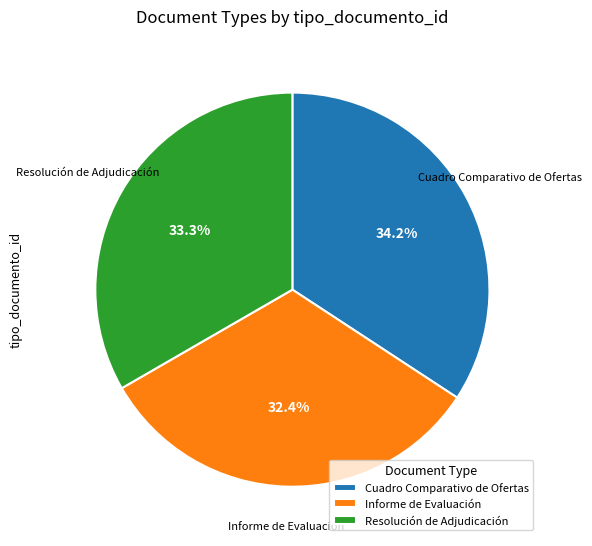

Rank the categories by value from highest to lowest.

Cuadro Comparativo de Ofertas, Resolución de Adjudicación, Informe de Evaluación